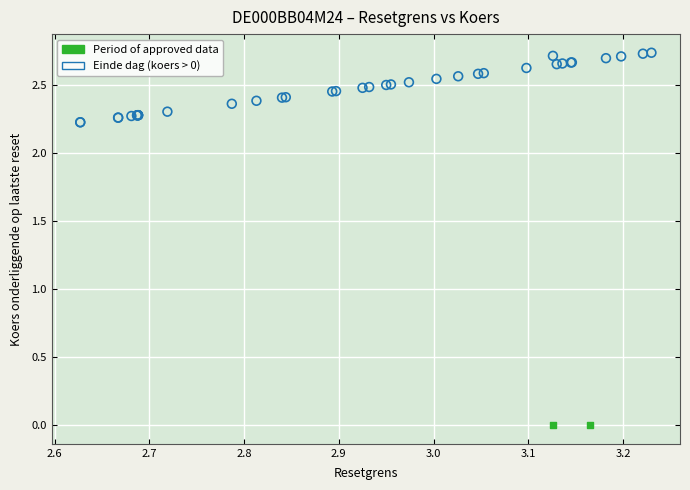

Which series contains the lowest Y value?

Period of approved data